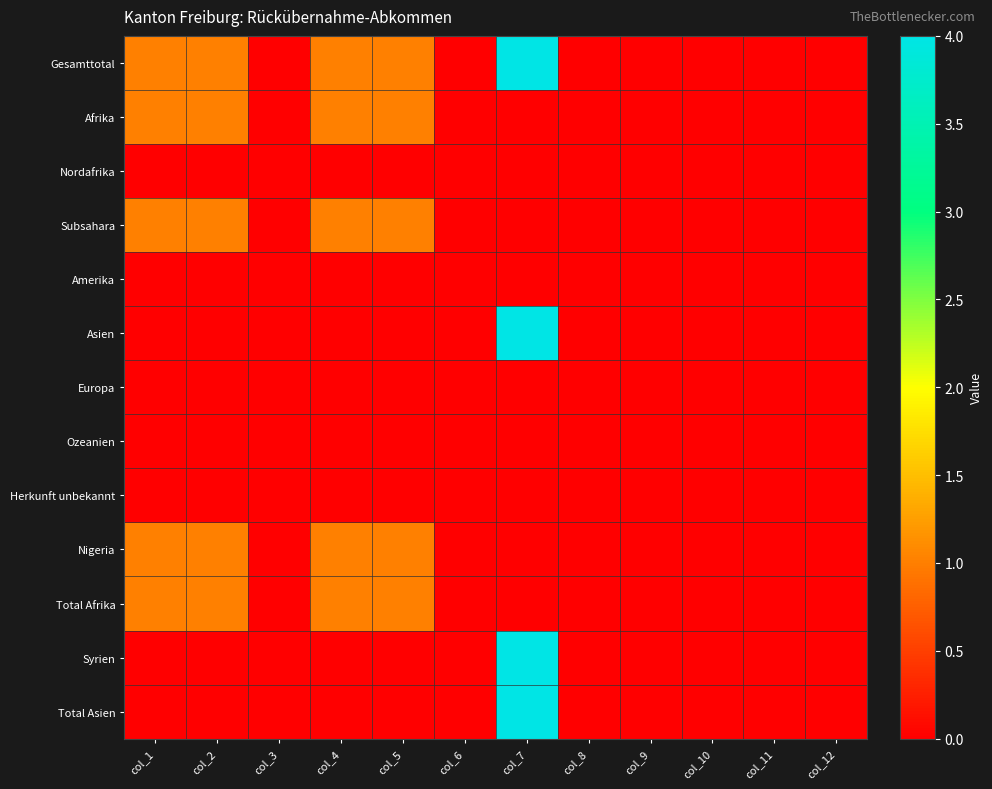

Reading left to right, extract all data points from this chart.

Gesamttotal: col_1=1	col_2=1	col_3=0	col_4=1	col_5=1	col_6=0	col_7=4	col_8=0	col_9=0	col_10=0	col_11=0	col_12=0
Afrika: col_1=1	col_2=1	col_3=0	col_4=1	col_5=1	col_6=0	col_7=0	col_8=0	col_9=0	col_10=0	col_11=0	col_12=0
Nordafrika: col_1=0	col_2=0	col_3=0	col_4=0	col_5=0	col_6=0	col_7=0	col_8=0	col_9=0	col_10=0	col_11=0	col_12=0
Subsahara: col_1=1	col_2=1	col_3=0	col_4=1	col_5=1	col_6=0	col_7=0	col_8=0	col_9=0	col_10=0	col_11=0	col_12=0
Amerika: col_1=0	col_2=0	col_3=0	col_4=0	col_5=0	col_6=0	col_7=0	col_8=0	col_9=0	col_10=0	col_11=0	col_12=0
Asien: col_1=0	col_2=0	col_3=0	col_4=0	col_5=0	col_6=0	col_7=4	col_8=0	col_9=0	col_10=0	col_11=0	col_12=0
Europa: col_1=0	col_2=0	col_3=0	col_4=0	col_5=0	col_6=0	col_7=0	col_8=0	col_9=0	col_10=0	col_11=0	col_12=0
Ozeanien: col_1=0	col_2=0	col_3=0	col_4=0	col_5=0	col_6=0	col_7=0	col_8=0	col_9=0	col_10=0	col_11=0	col_12=0
Herkunft unbekannt: col_1=0	col_2=0	col_3=0	col_4=0	col_5=0	col_6=0	col_7=0	col_8=0	col_9=0	col_10=0	col_11=0	col_12=0
Nigeria: col_1=1	col_2=1	col_3=0	col_4=1	col_5=1	col_6=0	col_7=0	col_8=0	col_9=0	col_10=0	col_11=0	col_12=0
Total Afrika: col_1=1	col_2=1	col_3=0	col_4=1	col_5=1	col_6=0	col_7=0	col_8=0	col_9=0	col_10=0	col_11=0	col_12=0
Syrien: col_1=0	col_2=0	col_3=0	col_4=0	col_5=0	col_6=0	col_7=4	col_8=0	col_9=0	col_10=0	col_11=0	col_12=0
Total Asien: col_1=0	col_2=0	col_3=0	col_4=0	col_5=0	col_6=0	col_7=4	col_8=0	col_9=0	col_10=0	col_11=0	col_12=0